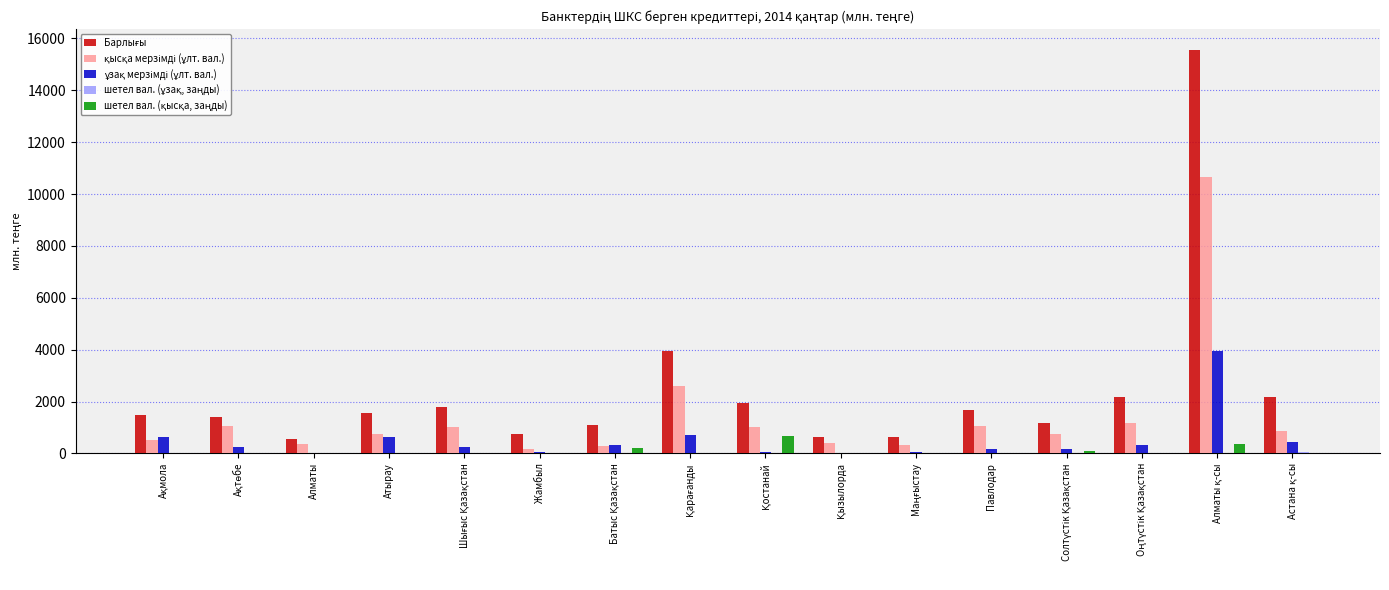

What is the label of the 11th bar from the right?

Жамбыл